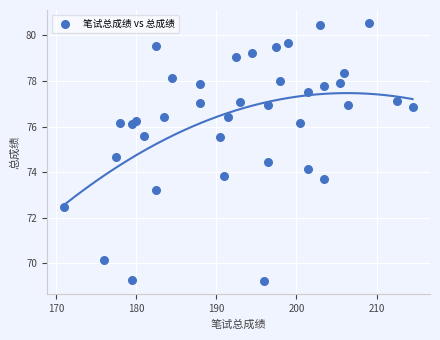

What is the range of X values (max minus min)?

43.5